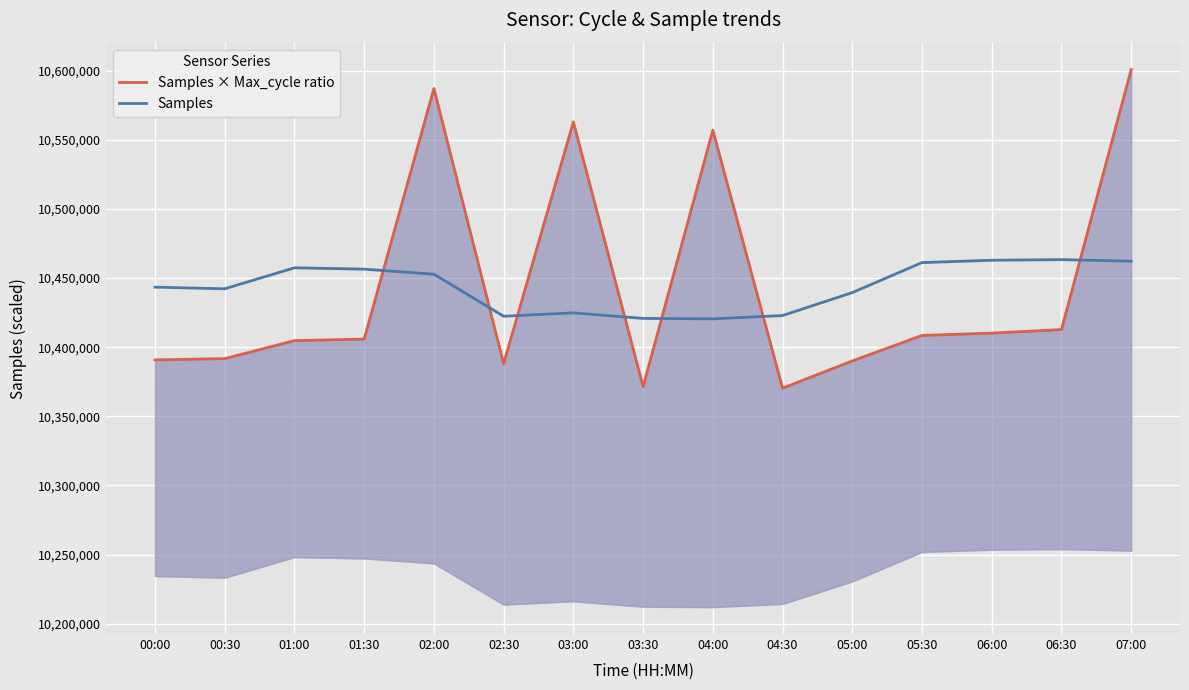

At how many categories does at least one series exceed 10505819?

4